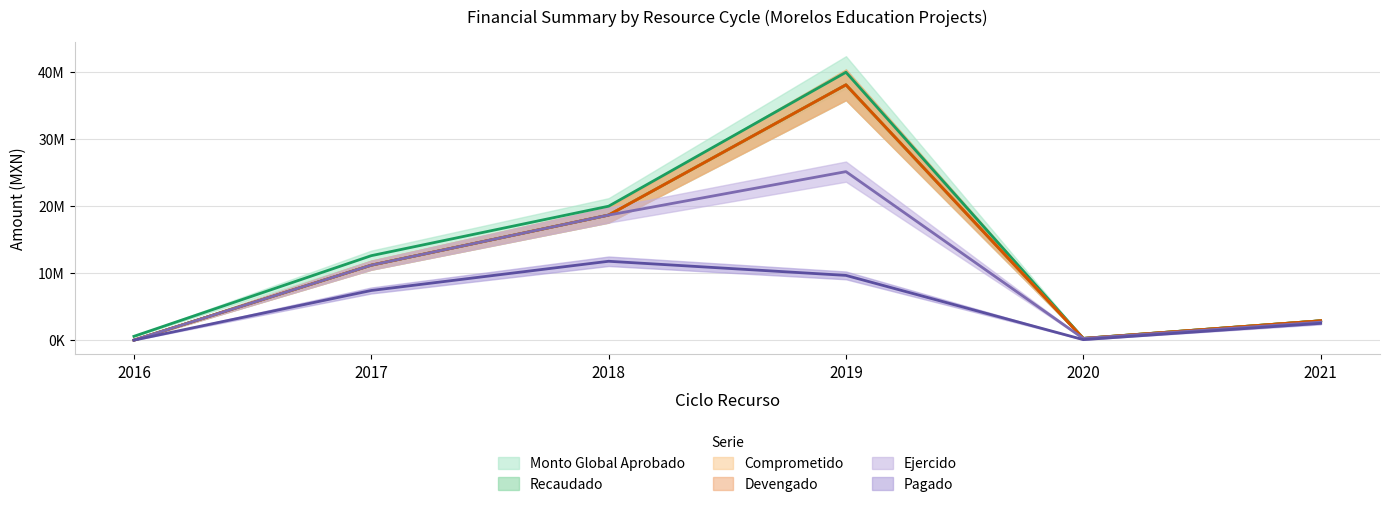

How many distinct data groups are displayed?

6